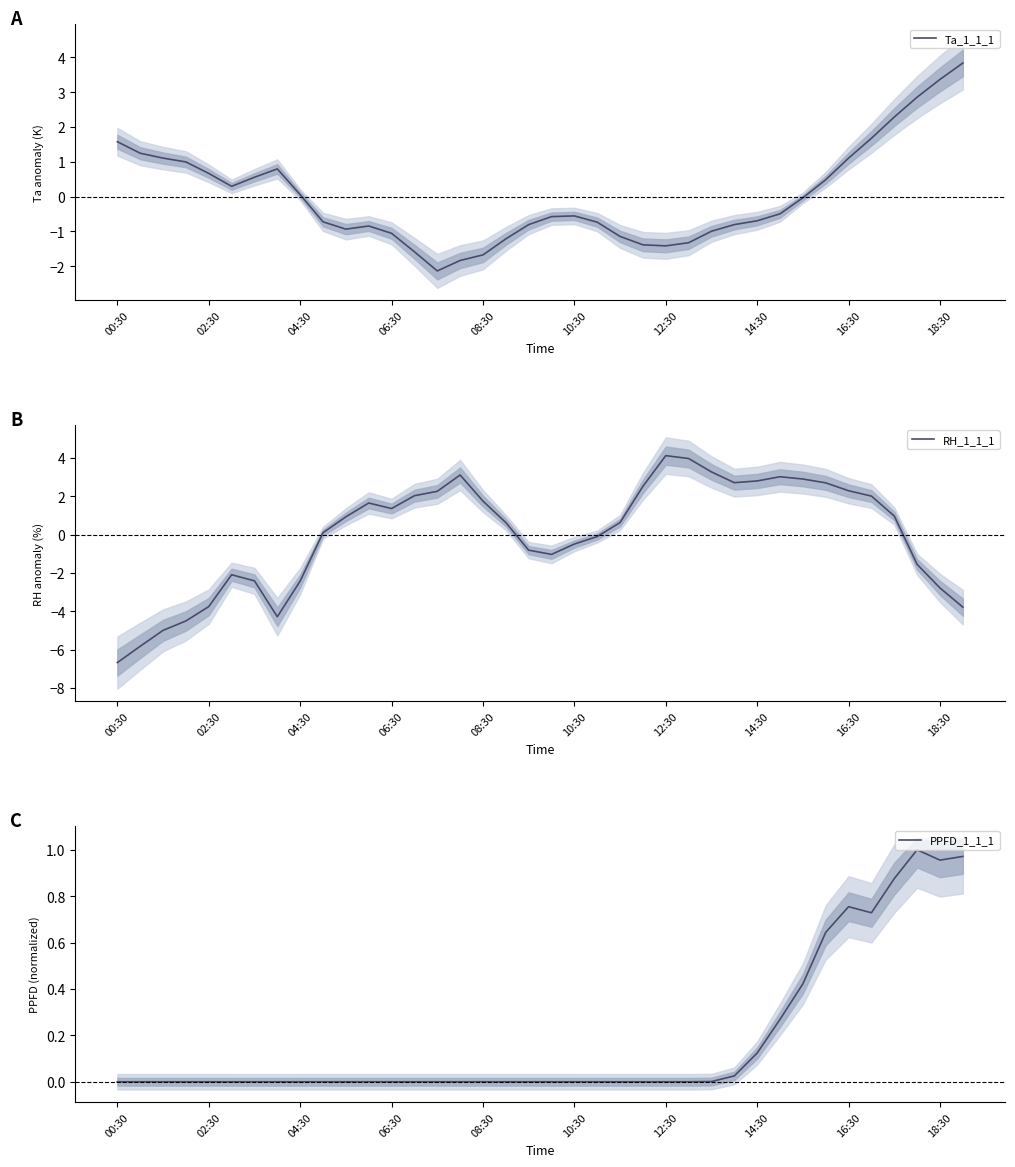

At how many categories does at least one series exceed -6?

38